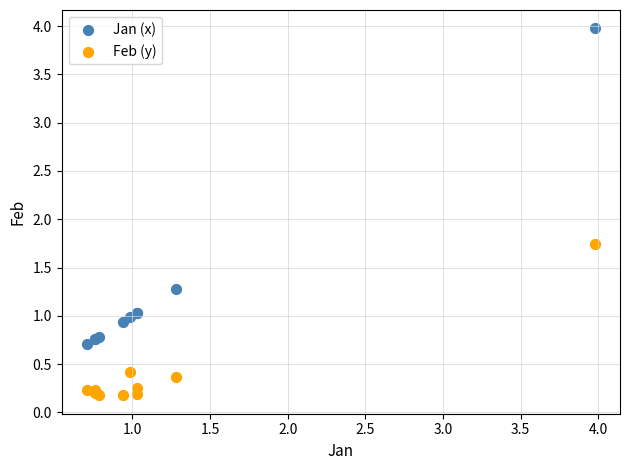

Which series contains the lowest Y value?

Feb (y)